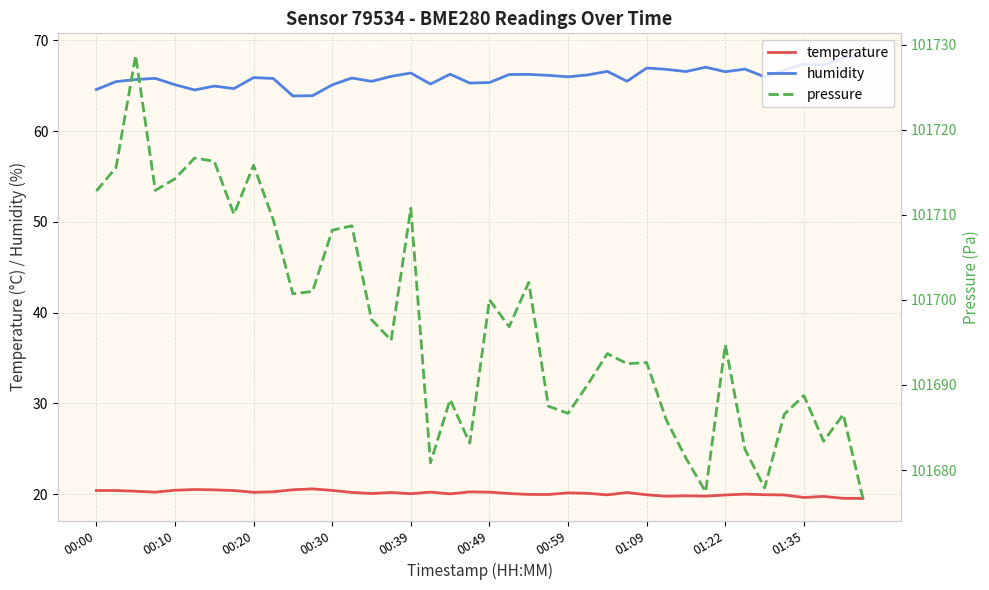

Where does the pressure series first go above 101695?

00:00